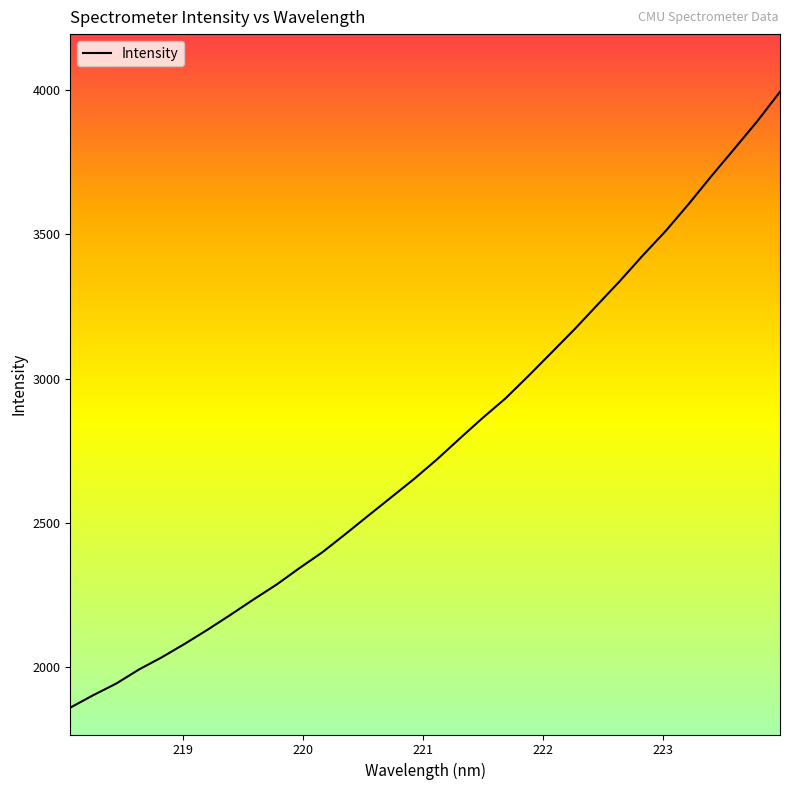

What is the difference between the maximum and minimum values?

2133.2